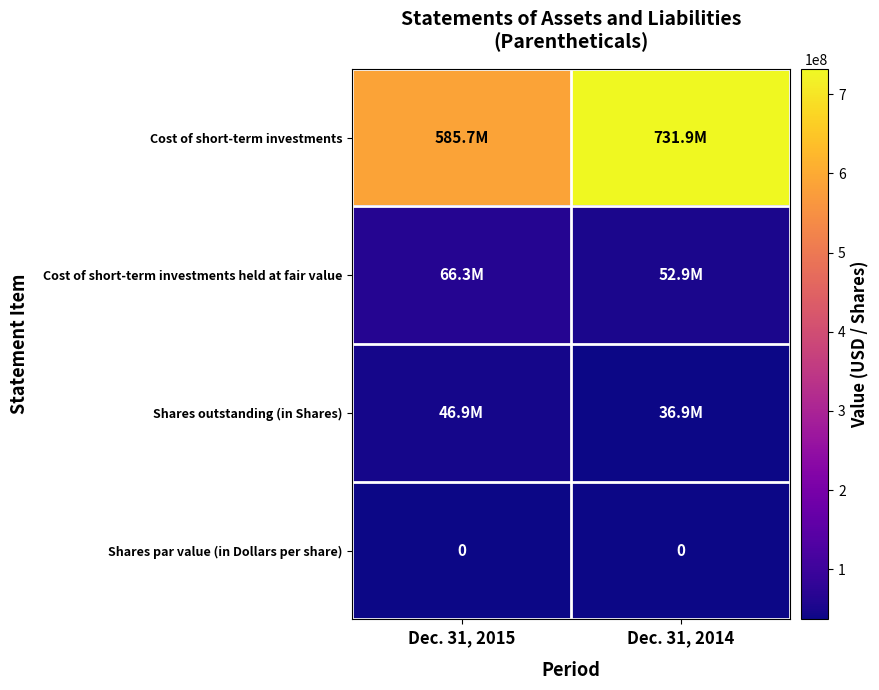

Between Dec. 31, 2014 and Dec. 31, 2015, which is larger?

Dec. 31, 2014